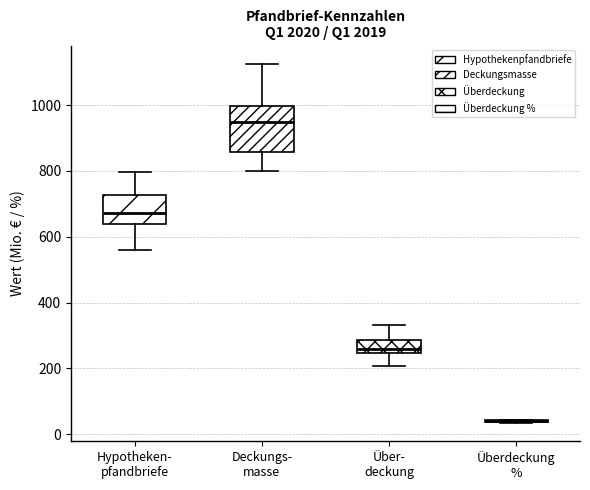

Which box is the tallest, from its lower edge to its upper edge?

Deckungs- masse